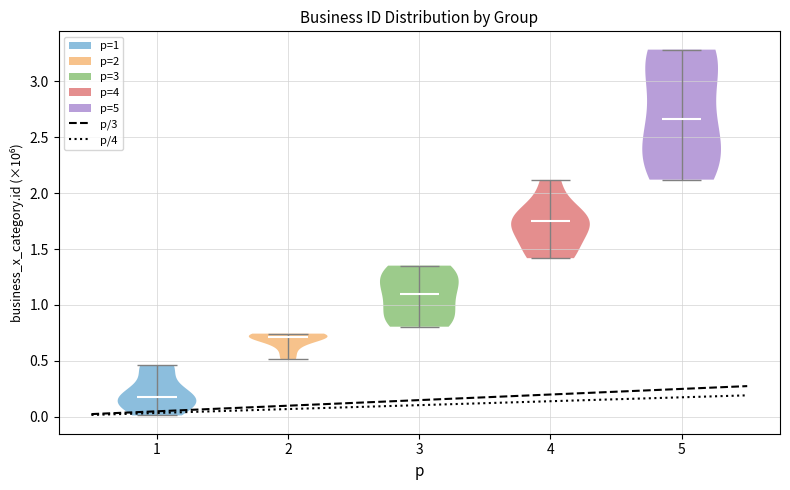

Which violin has the lowest median line?

1